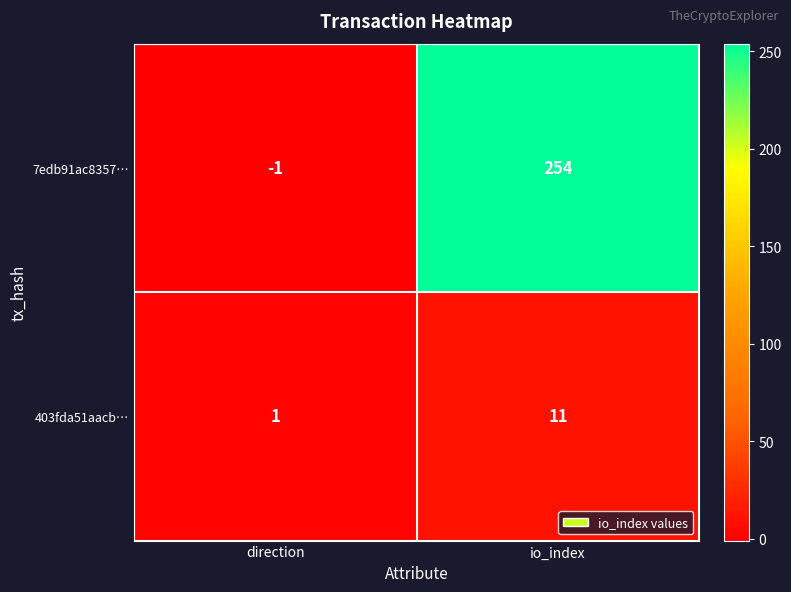

Rank the series at io_index from highest to lowest value.

7edb91ac8357…, 403fda51aacb…